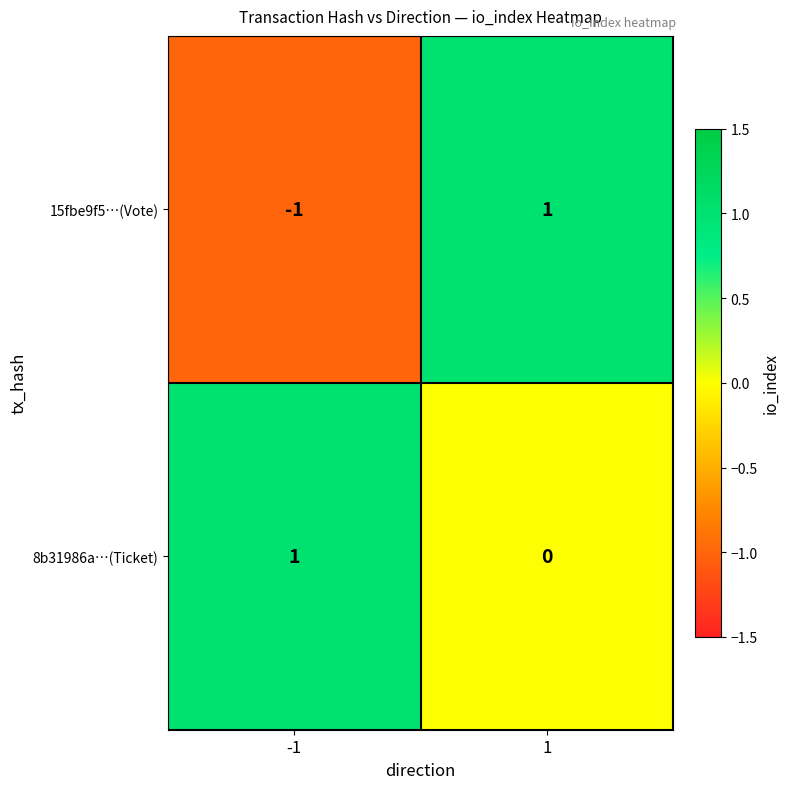

Count the number of data series in this chart.

2